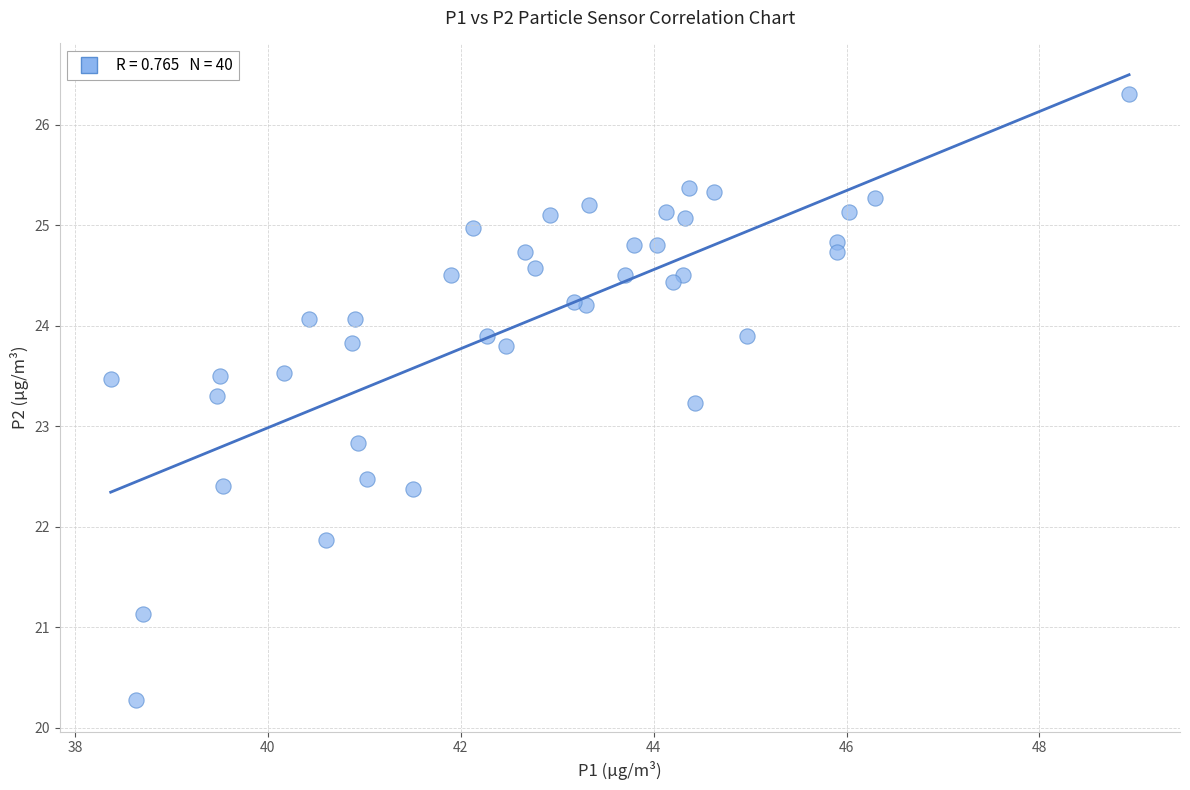

What is the range of Y values (max minus min)?

6.0